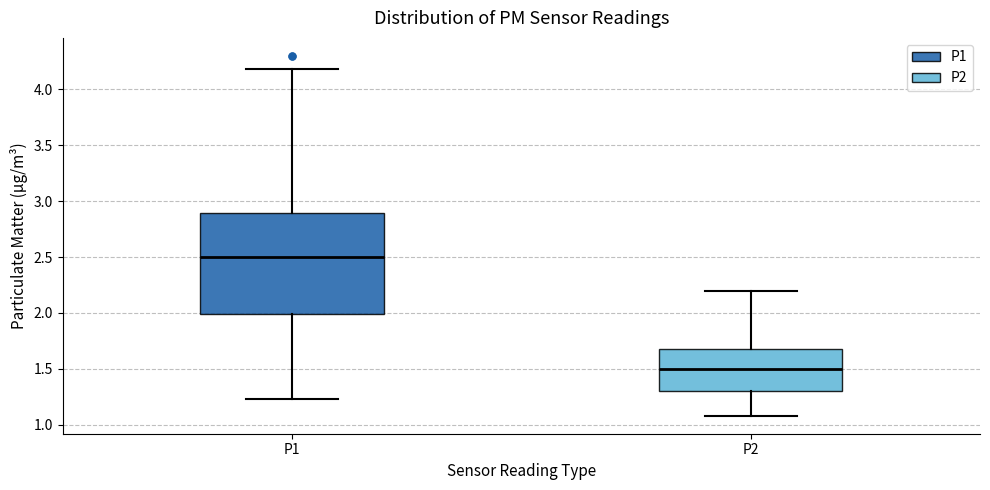

Comparing the boxes themselves (not the whiskers), which one is the tallest?

P1